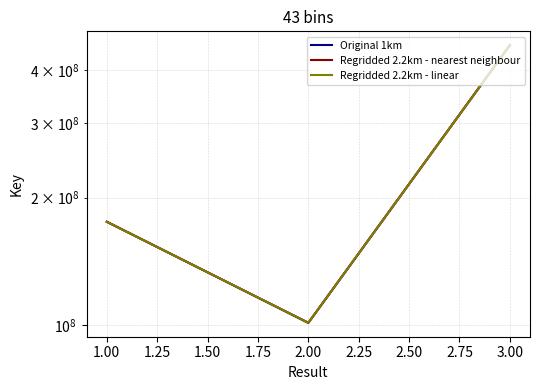

Rank the series at 2.00 from lowest to highest value.

Original 1km, Regridded 2.2km - nearest neighbour, Regridded 2.2km - linear